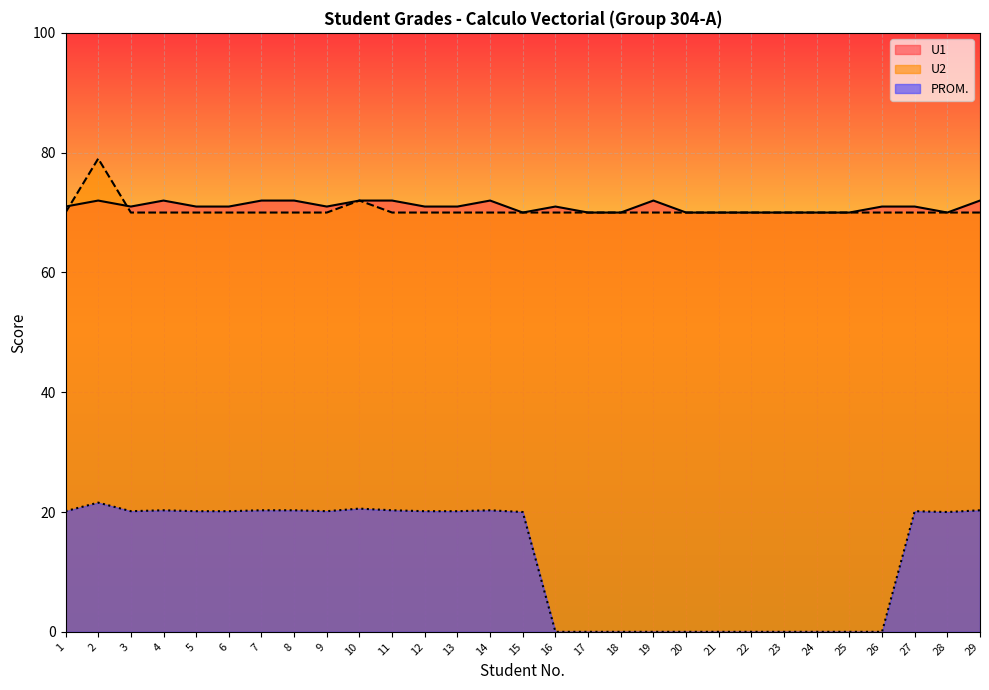

In PROM., how many points are higher than both neighbors (excluding endpoints)?

5